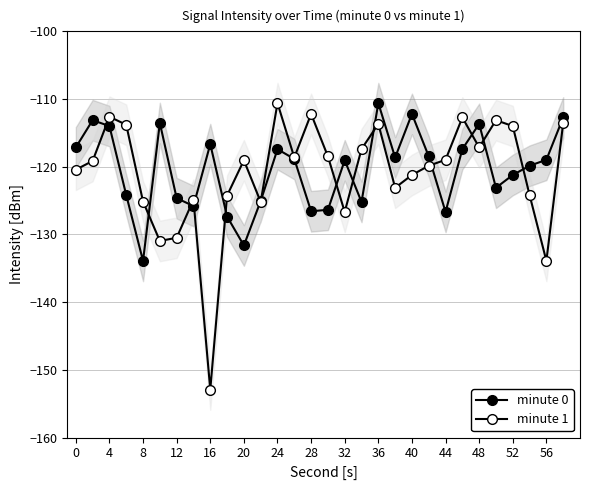

How many interior local valleys does the minute 0 series have?

8